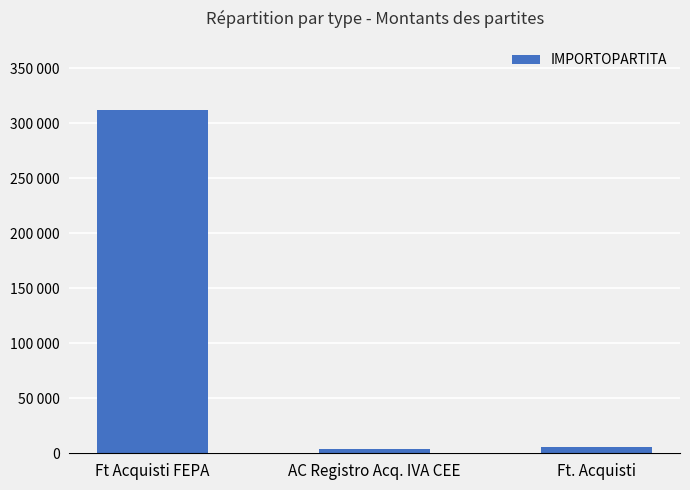

Does the chart contain any negative values?

No